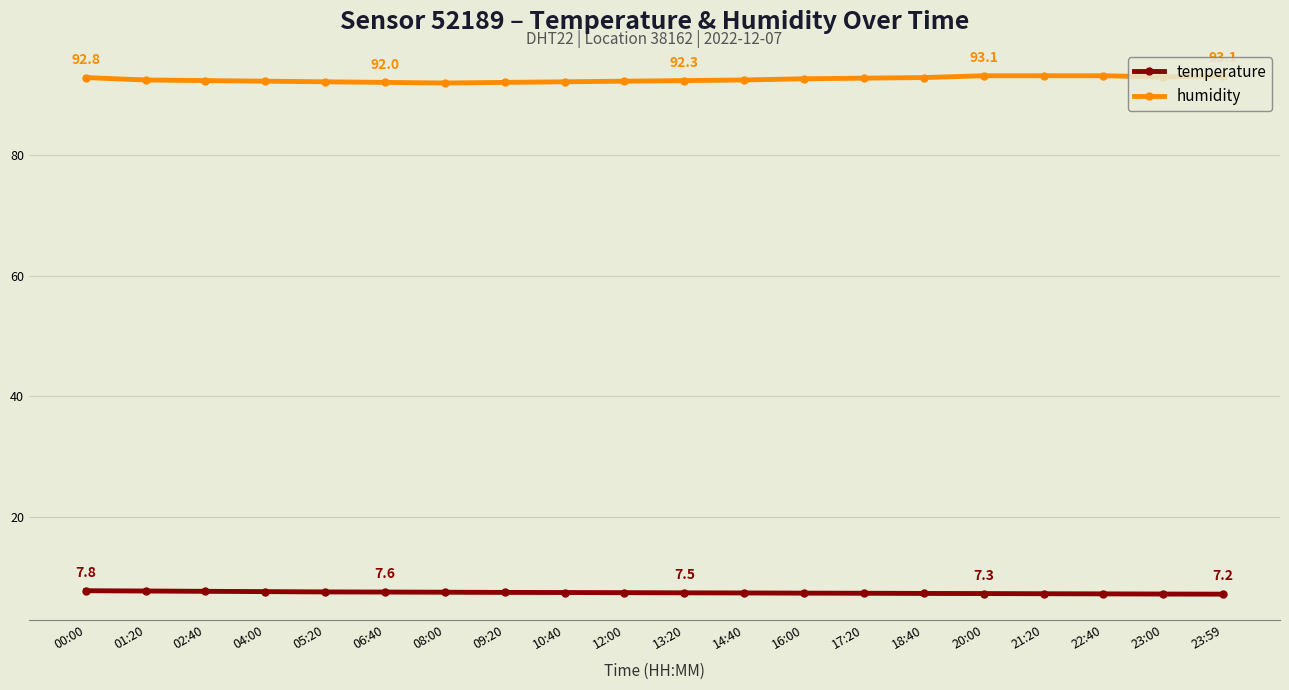

How many temperature values are between 7 and 8?

20